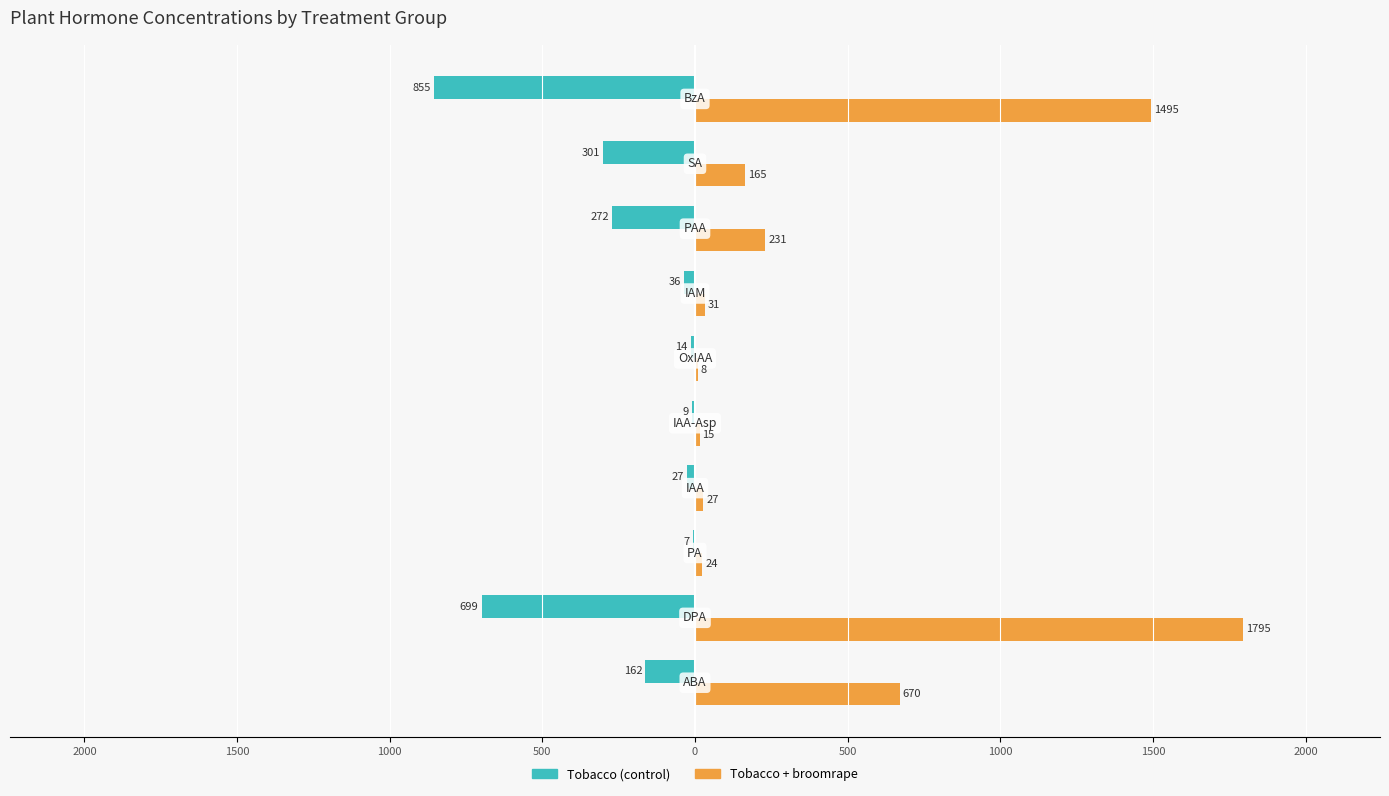

What are all the series names shown in the legend?

Tobacco (control), Tobacco + broomrape